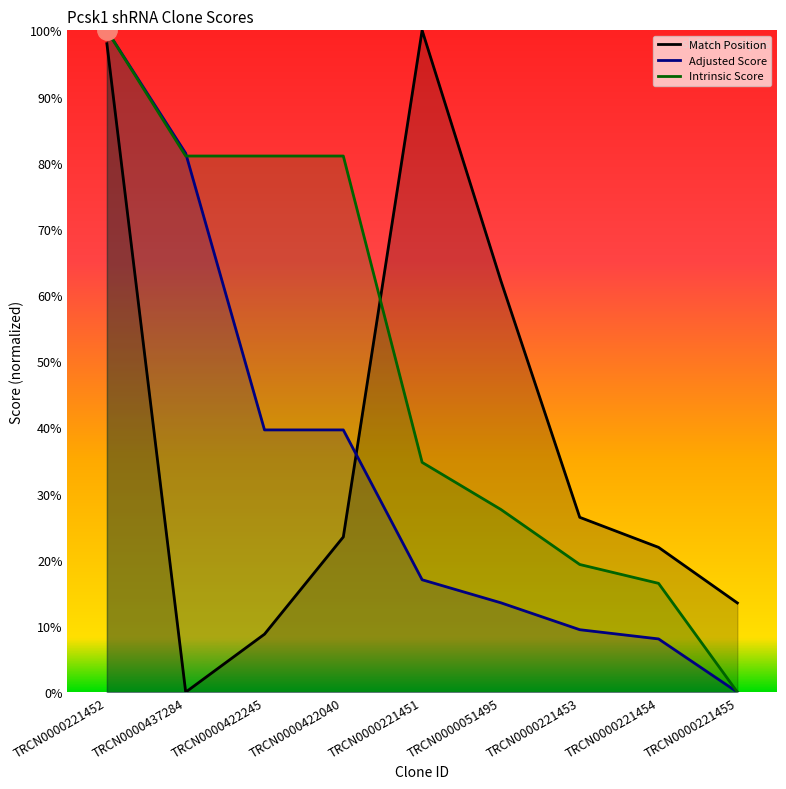

True or false: Adjusted Score and Match Position cross at least once.

True